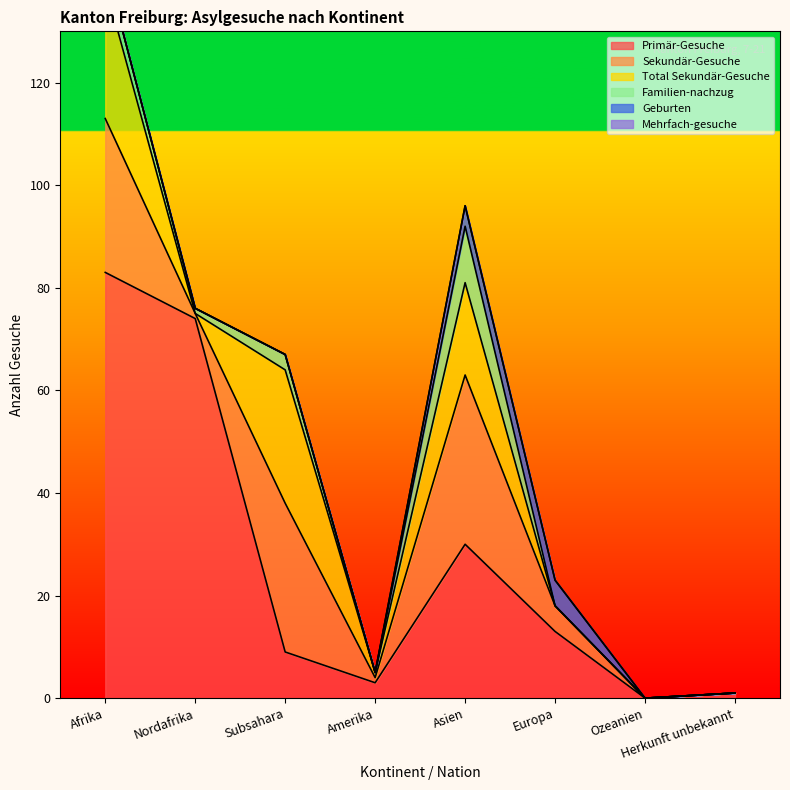

Which category has the highest value in the Primär-Gesuche series?

Afrika